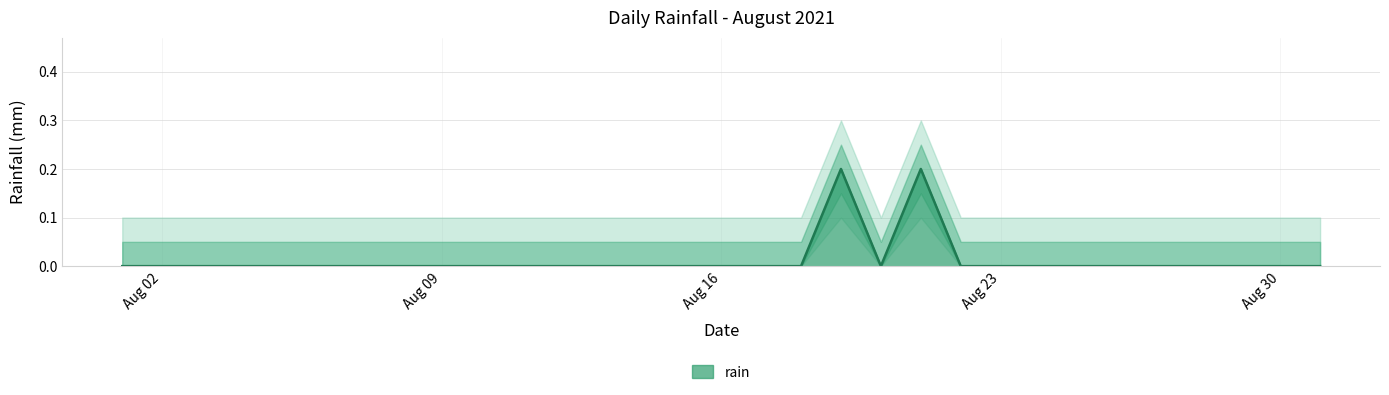

How many points are lower than both their immediate neighbors (excluding endpoints)?

1